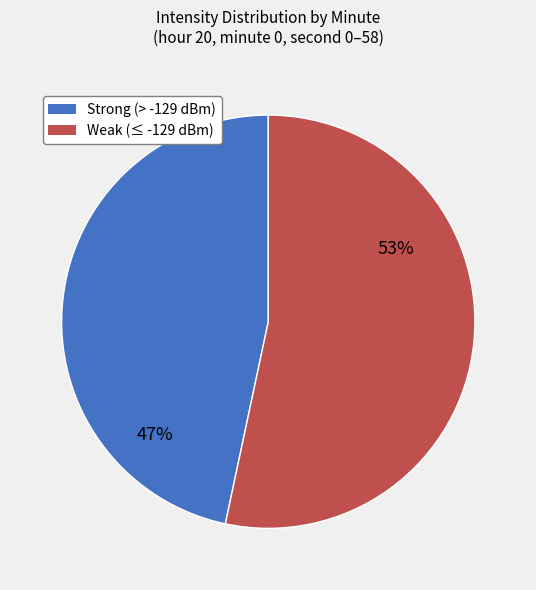

Is there a majority slice in this chart?

Yes